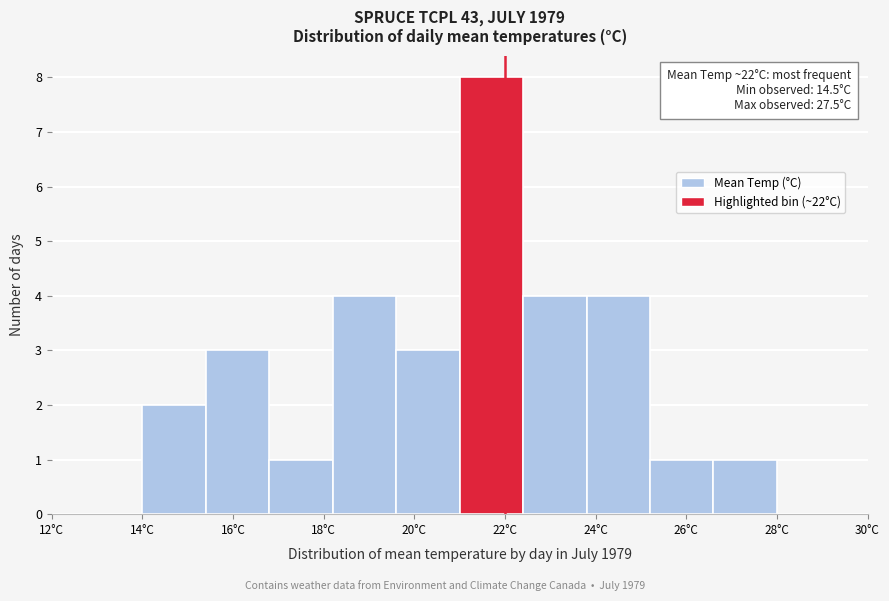

Which range on the x-axis has the tallest bar?

21.0 to 22.4